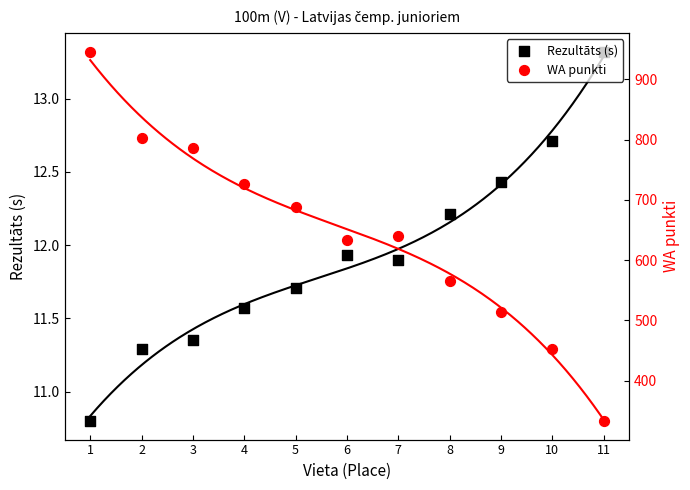

Which series has the largest total across all categories?

WA punkti